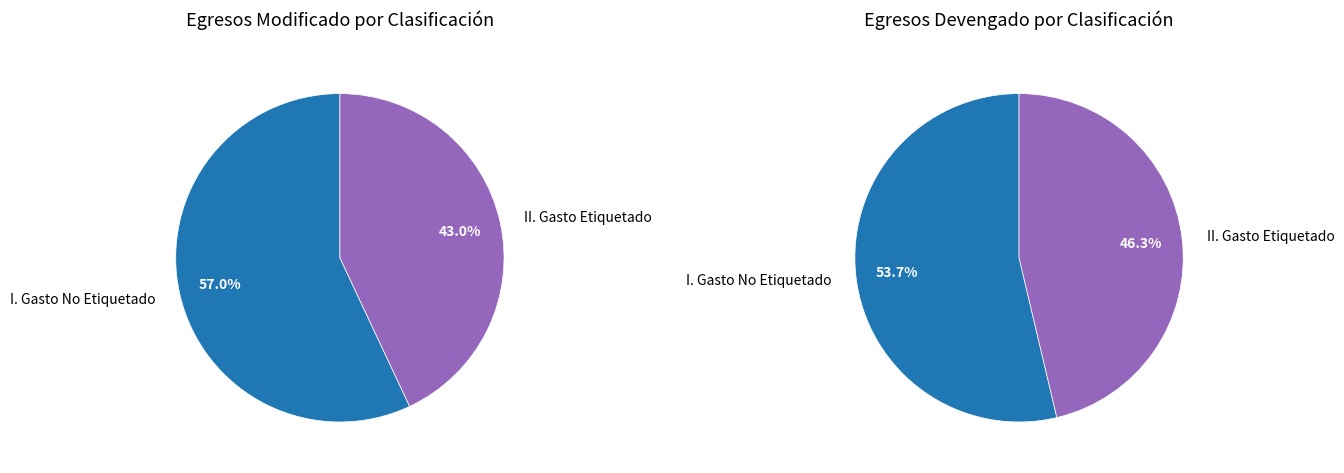

Rank the categories by value from highest to lowest.

I. Gasto No Etiquetado, II. Gasto Etiquetado